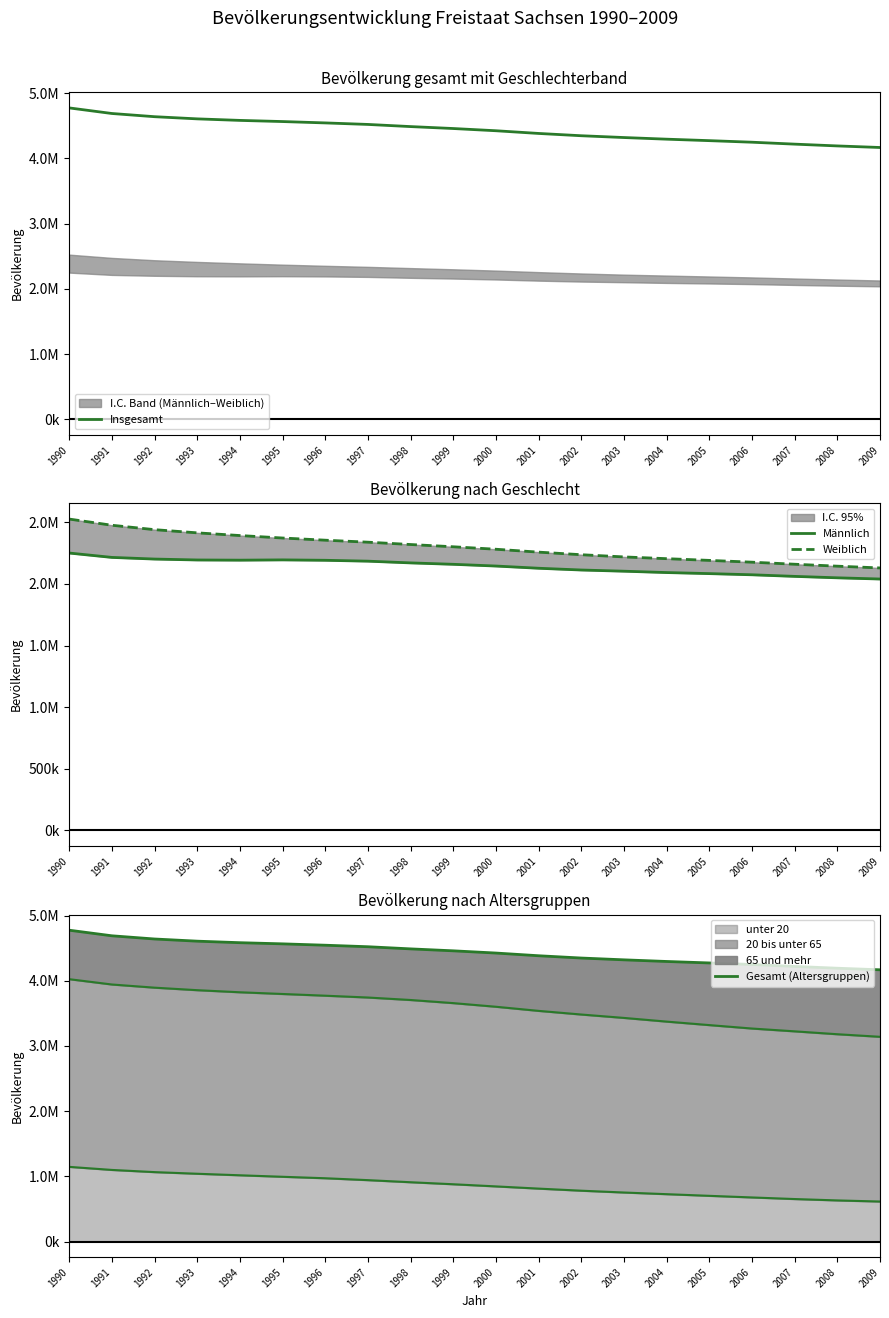

How many lines are shown in the chart?

4